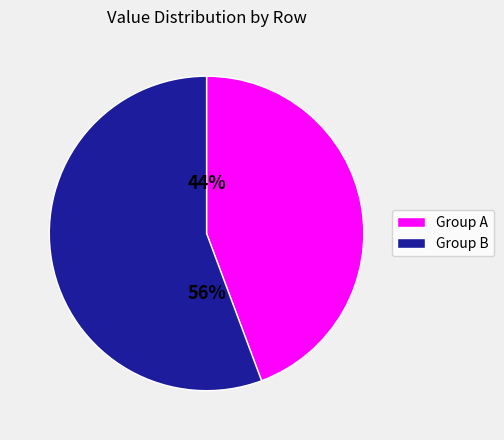

Count the number of slices in the pie.

2